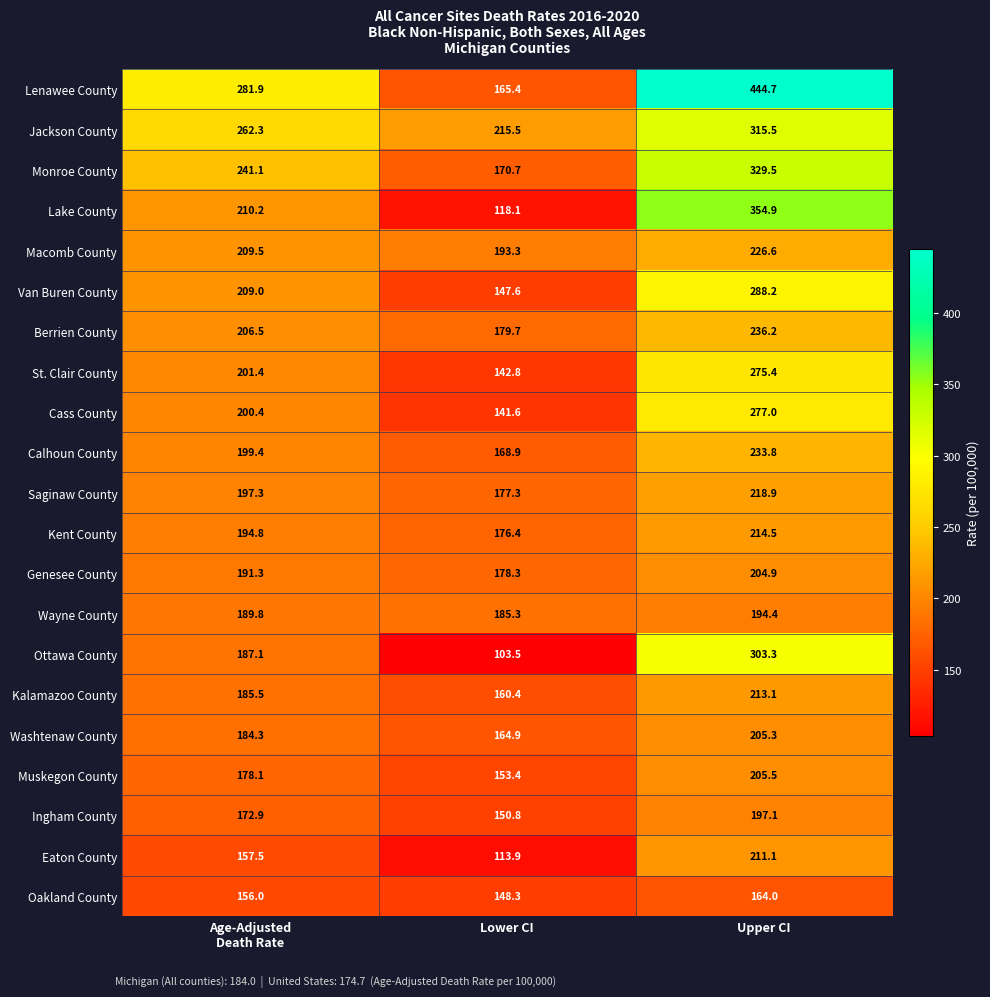

The value of Cass County at Lower CI is 75.3. True or false?

False